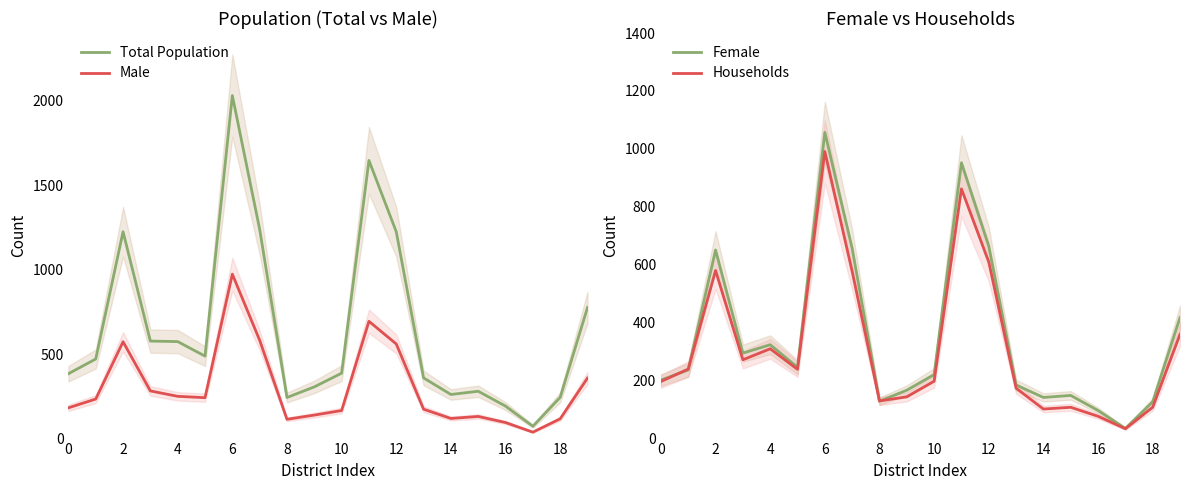

The value of Male at 4 is 250. True or false?

True